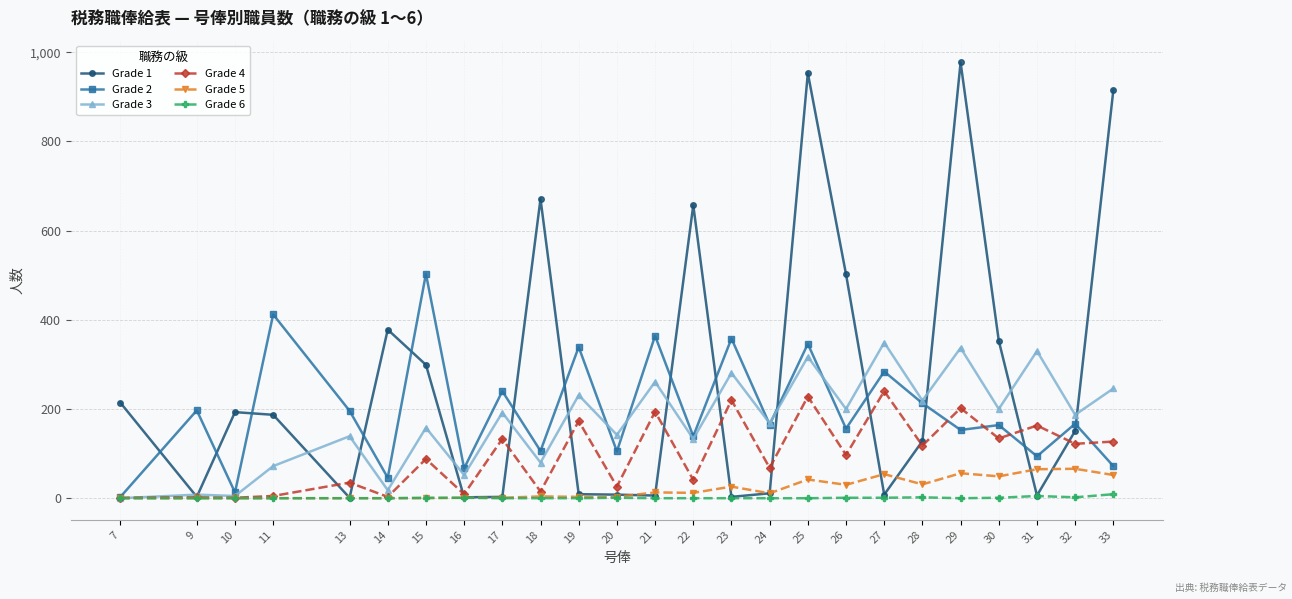

Does the chart have visible grid lines?

Yes